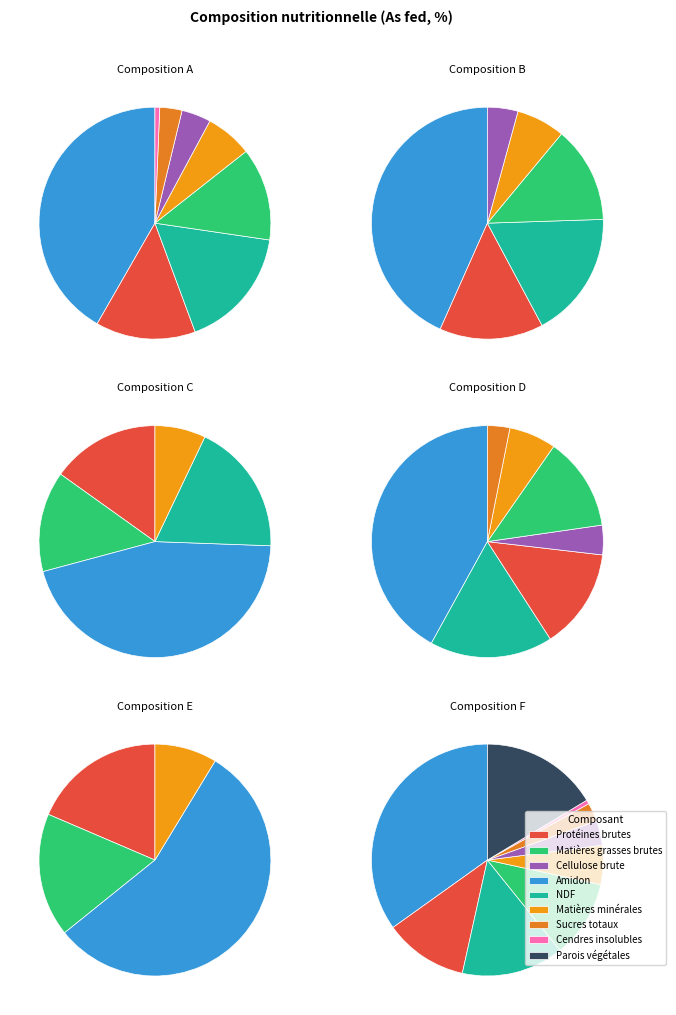

What is the change in value from Cellulose brute to Amidon?

+34.0